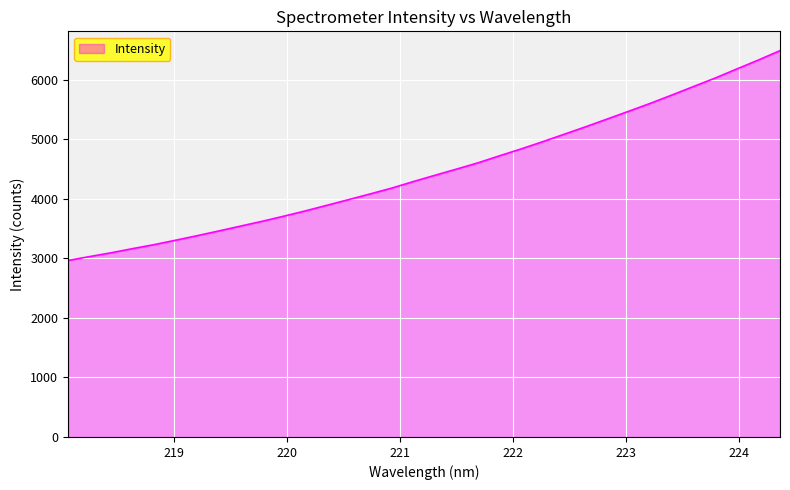

What is the maximum value shown in the chart?

6488.3